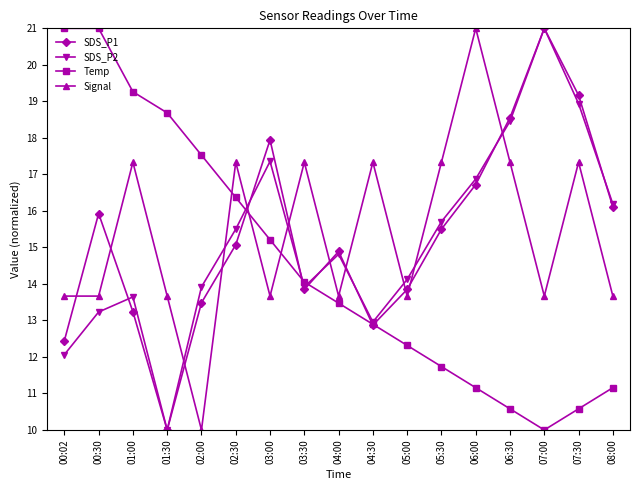

What is the average value of the Temp series?

14.5